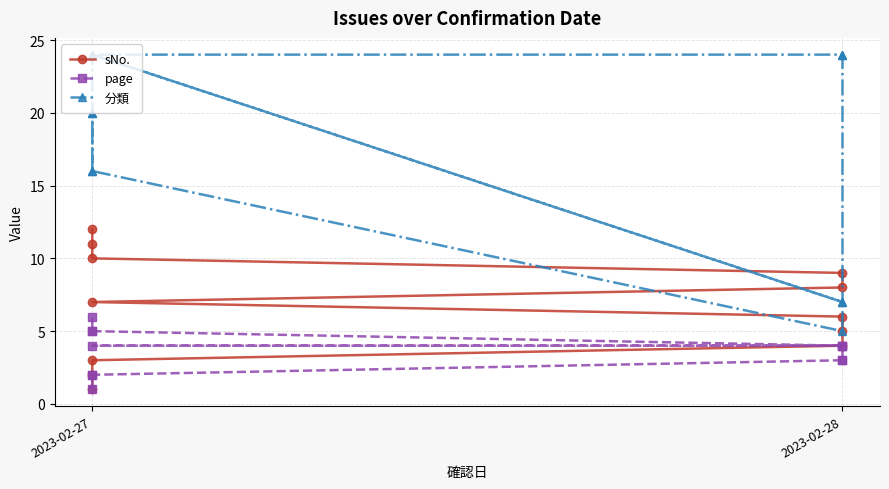

What is the maximum value shown in the chart?

24